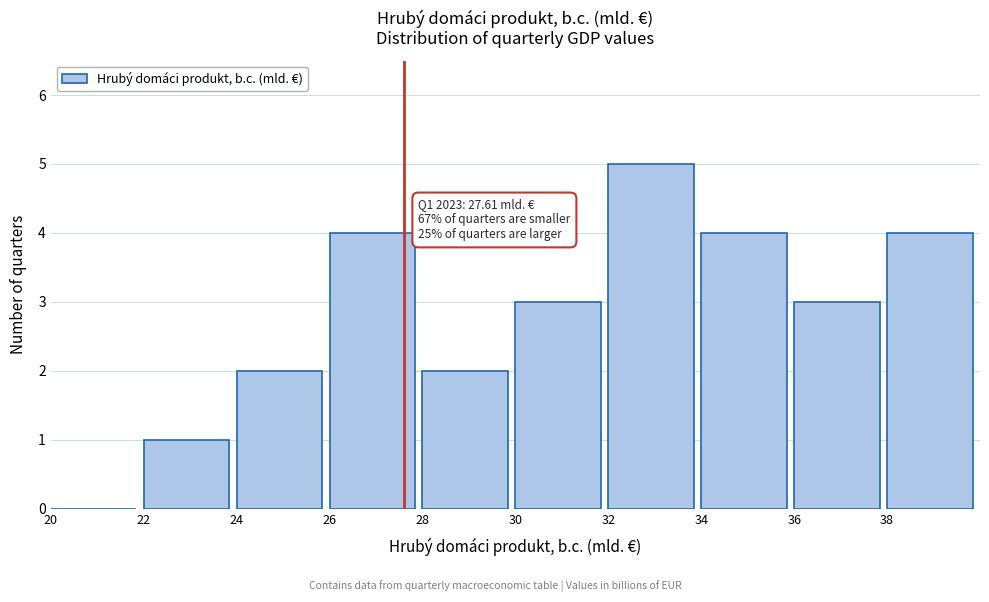

Over which range of the x-axis is the bar tallest?

32 to 34